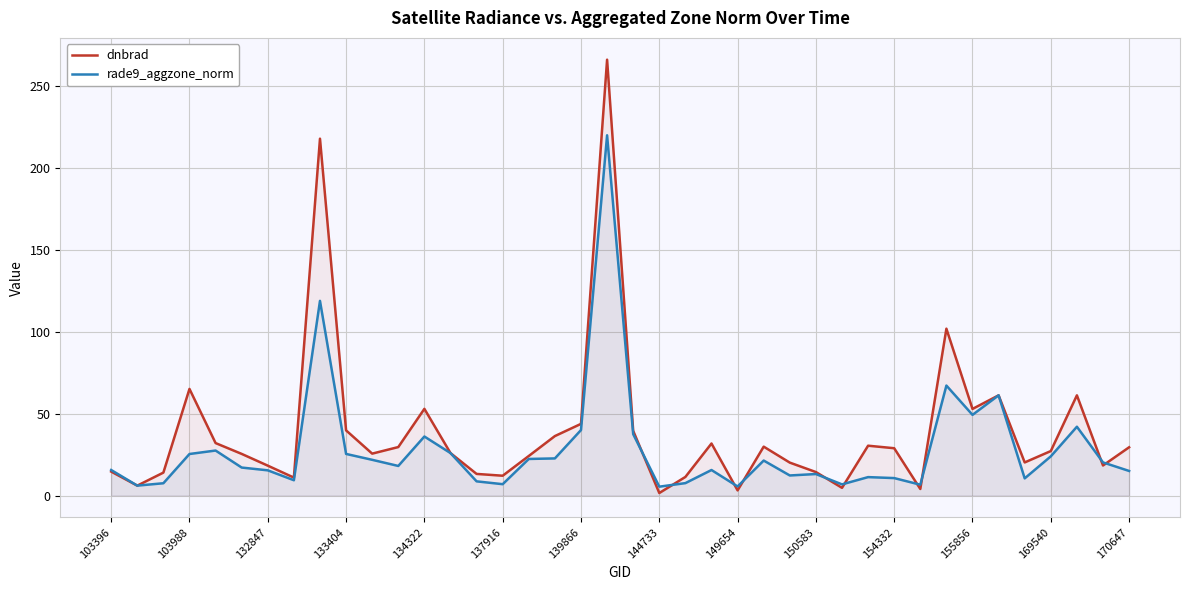

How many intersections are there between rade9_aggzone_norm and dnbrad?

13